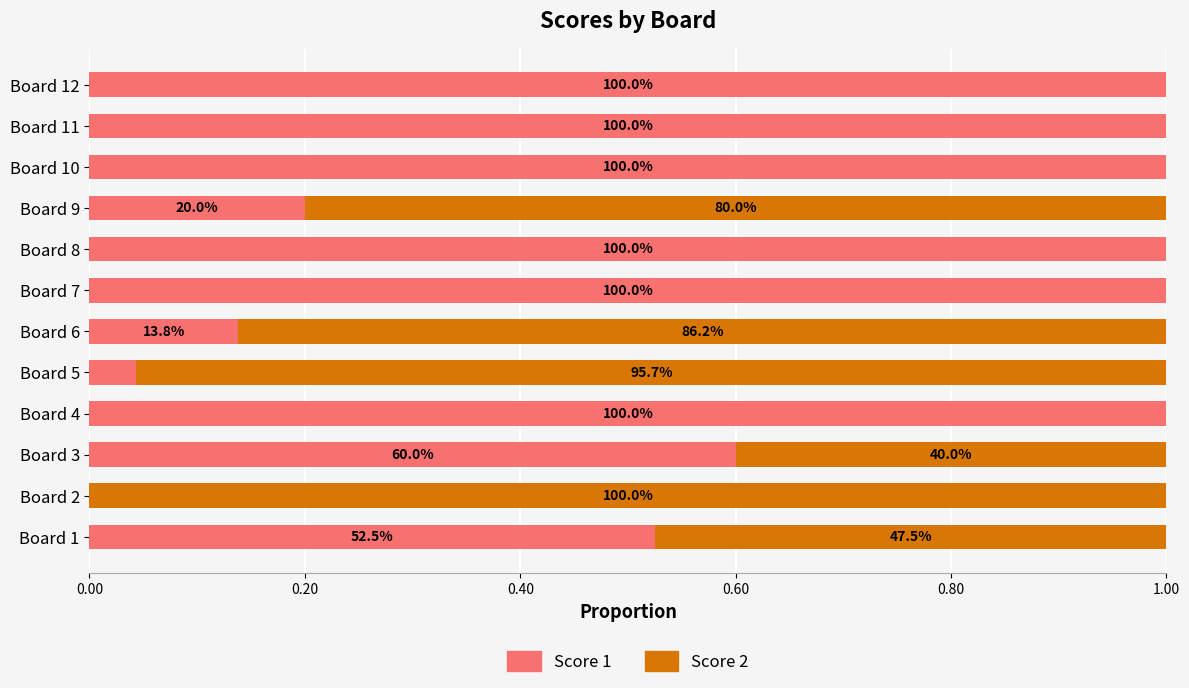

What are all the series names shown in the legend?

Score 1, Score 2